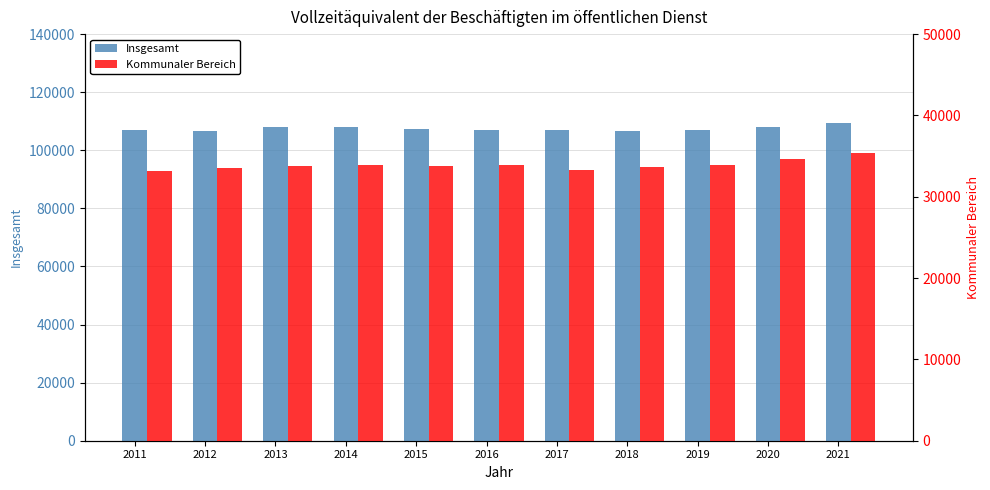

Rank the series by their maximum value, from lowest to highest.

Kommunaler Bereich, Insgesamt